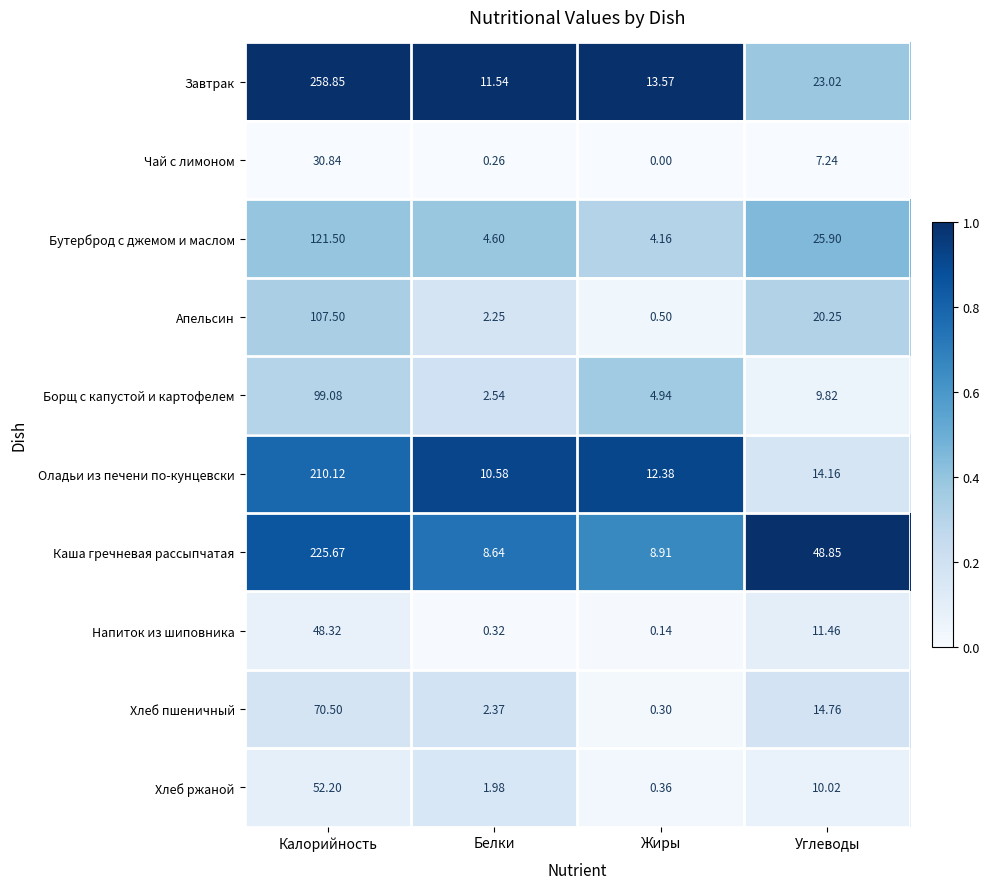

List the series in order of their peak value, highest first.

Завтрак, Каша гречневая рассыпчатая, Оладьи из печени по-кунцевски, Бутерброд с джемом и маслом, Апельсин, Борщ с капустой и картофелем, Хлеб пшеничный, Хлеб ржаной, Напиток из шиповника, Чай с лимоном